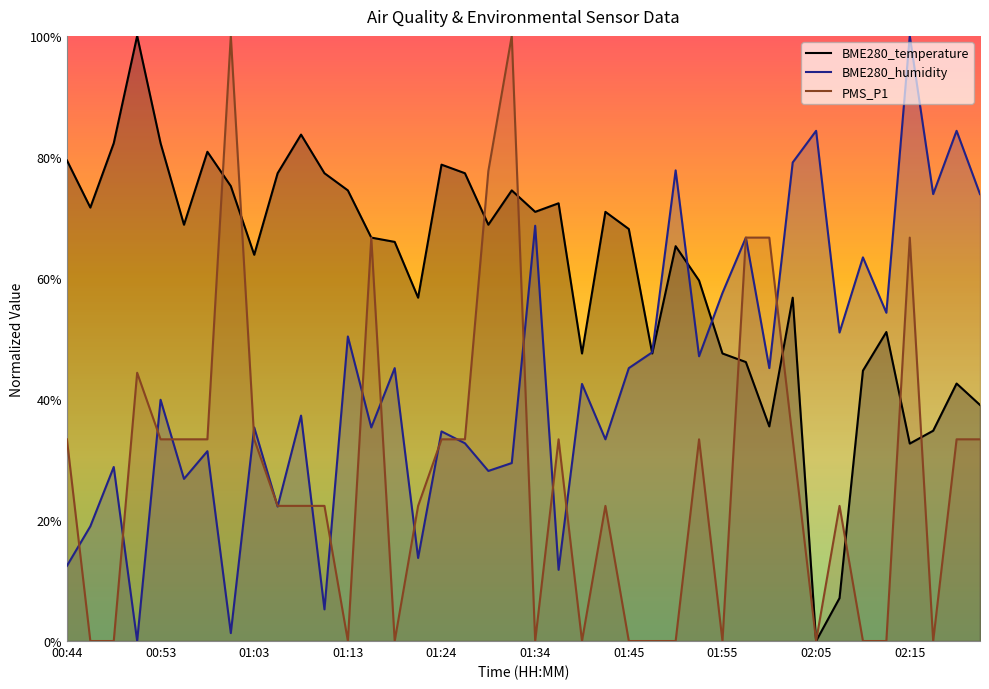

Which category has the lowest value across all series?

02:05